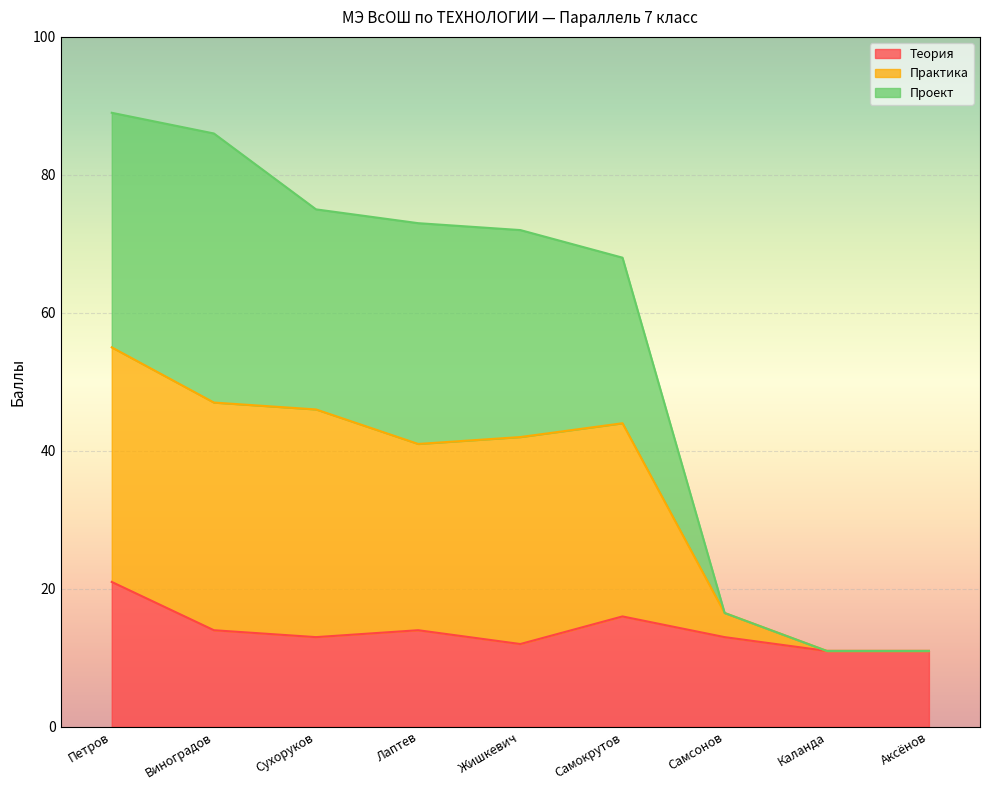

What is the lowest value of the Теория series?

11.0